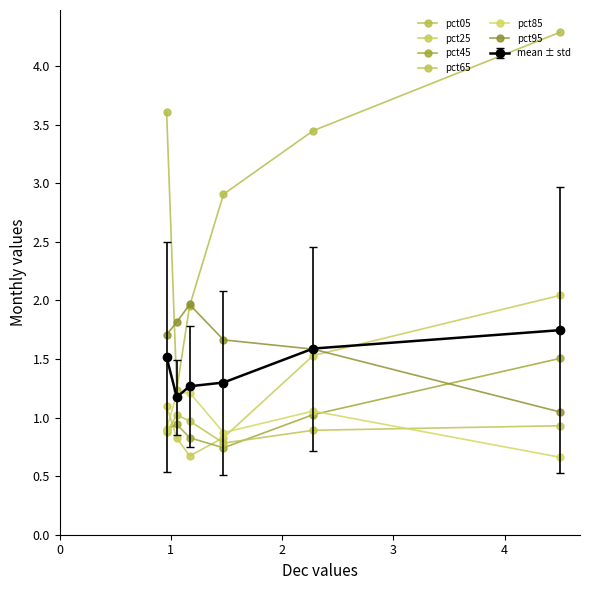

Count the pct85 values in the range 0 to 1.

3